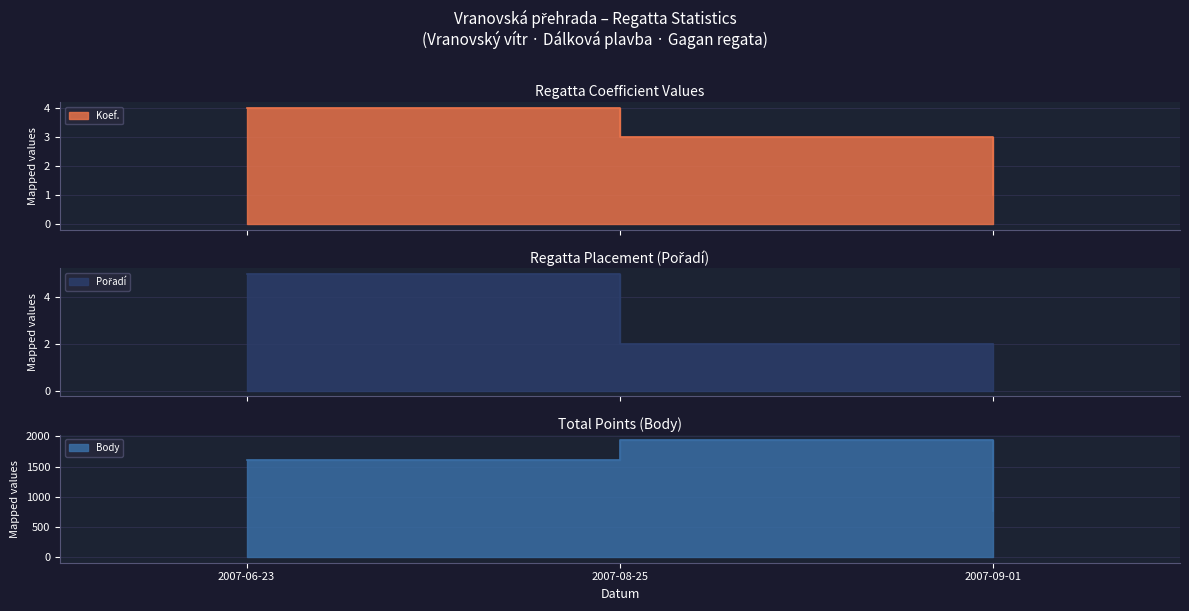

What is the difference between the Body values at 2007-09-01 and 2007-08-25?

1181